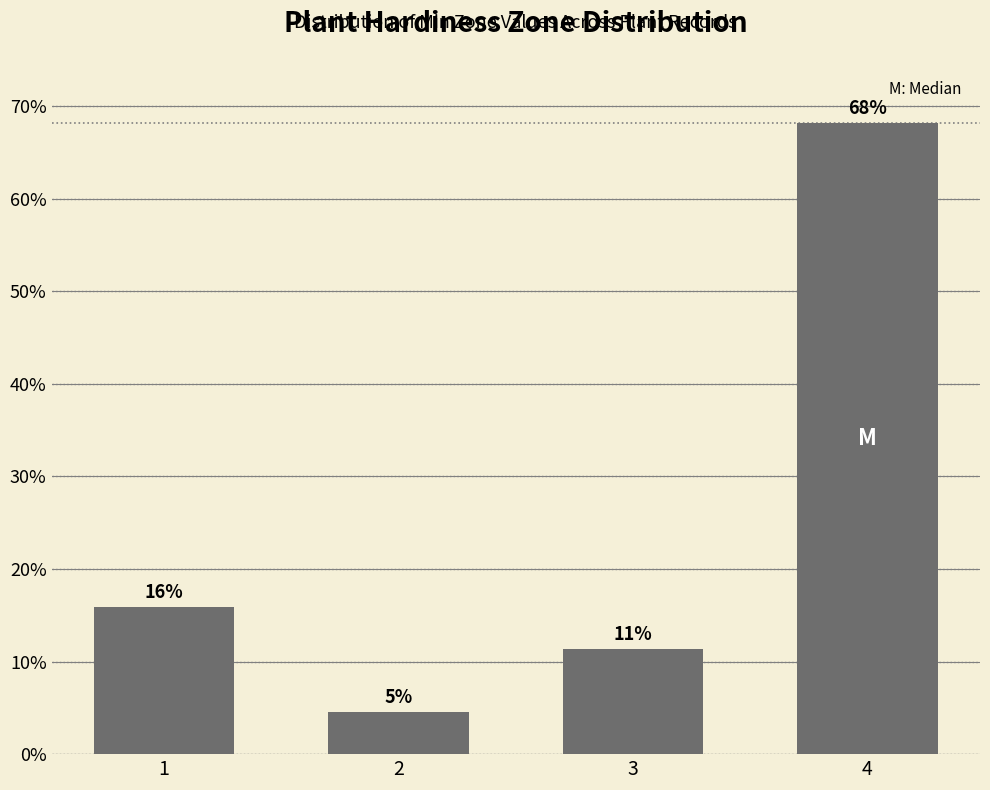

How many bars are there in total?

4